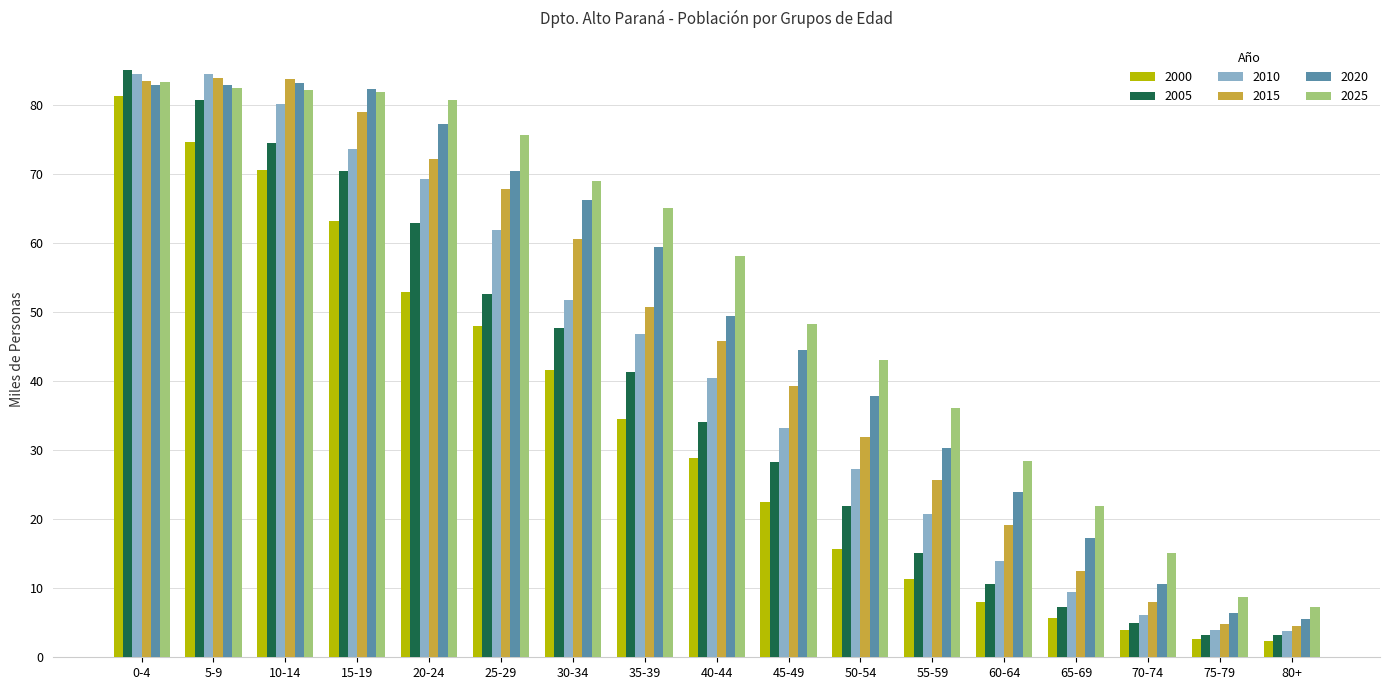

What is the sum of all 2005 values?

644.1